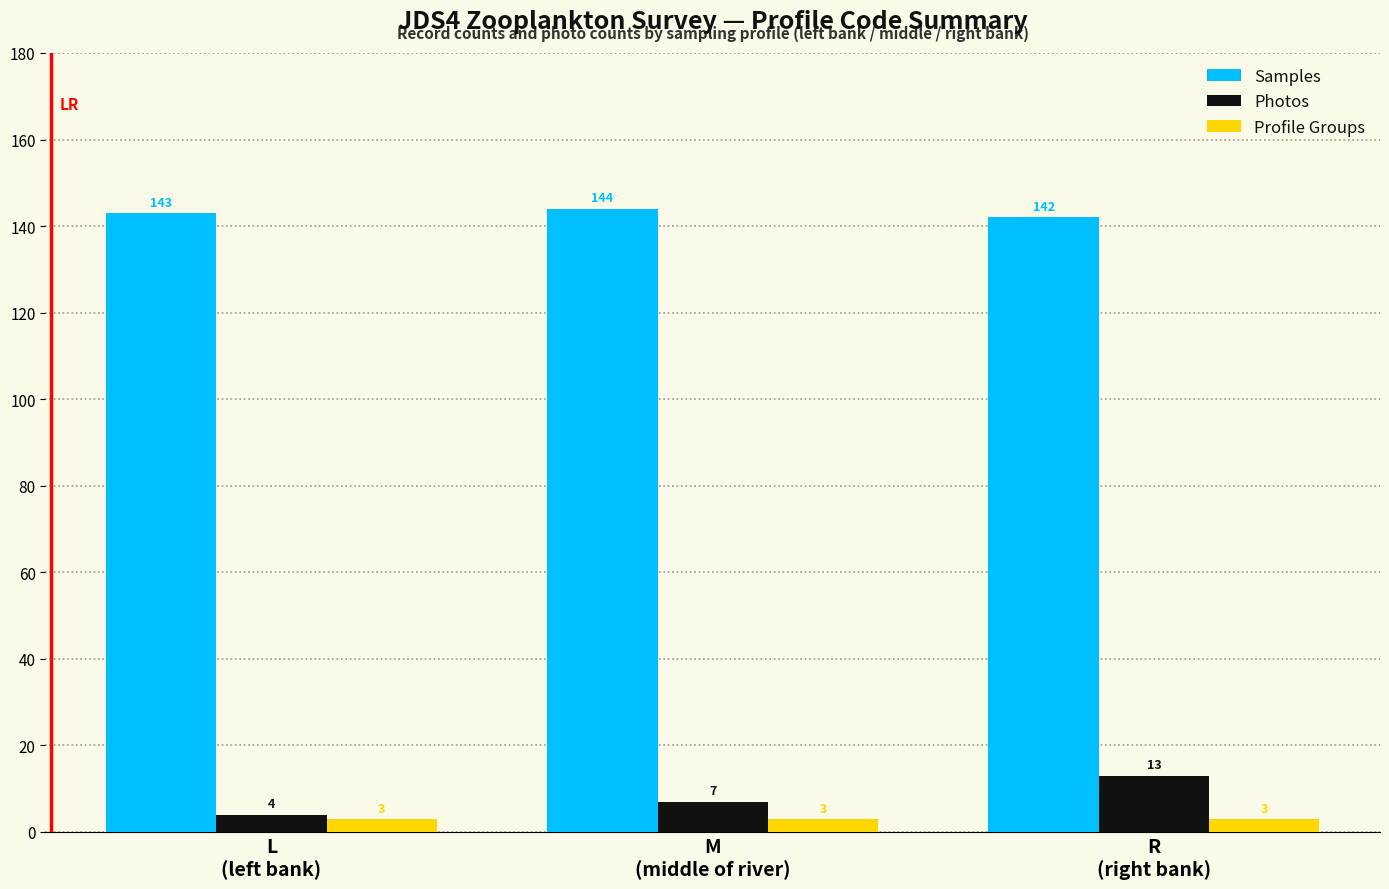

At how many categories does at least one series exceed 109?

3